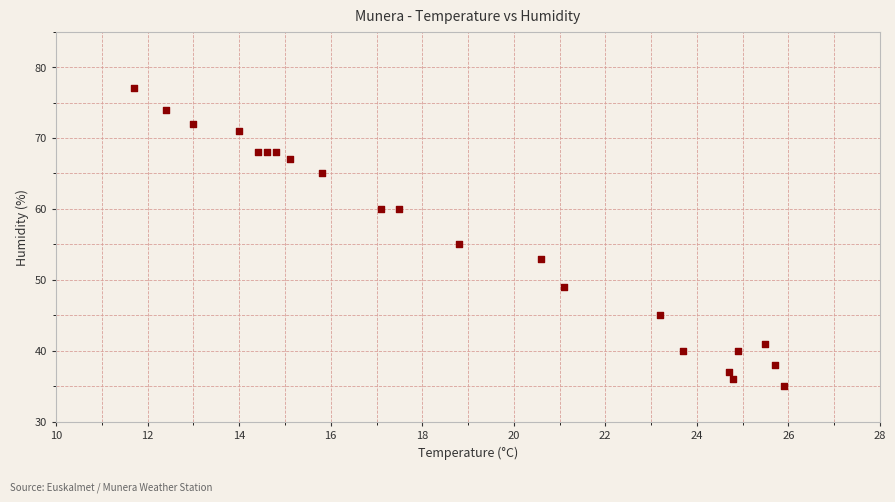

What Y value in the scatter plot is closest to 56?

55